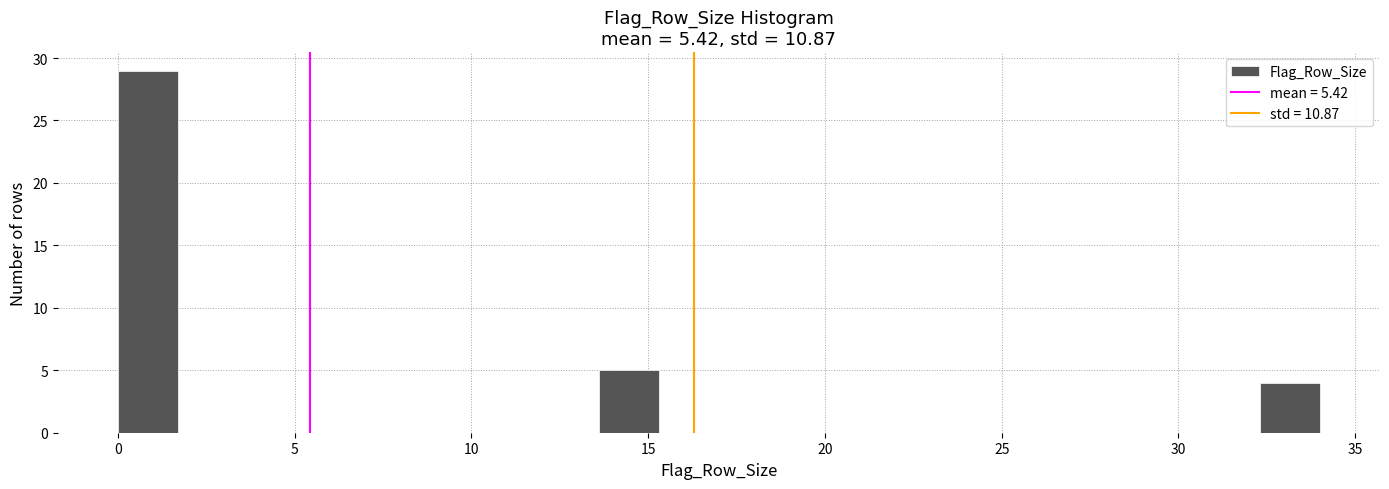

Around what value on the x-axis is the tallest bar? Give the approximate position of its centre, as read against the axis.

1.0